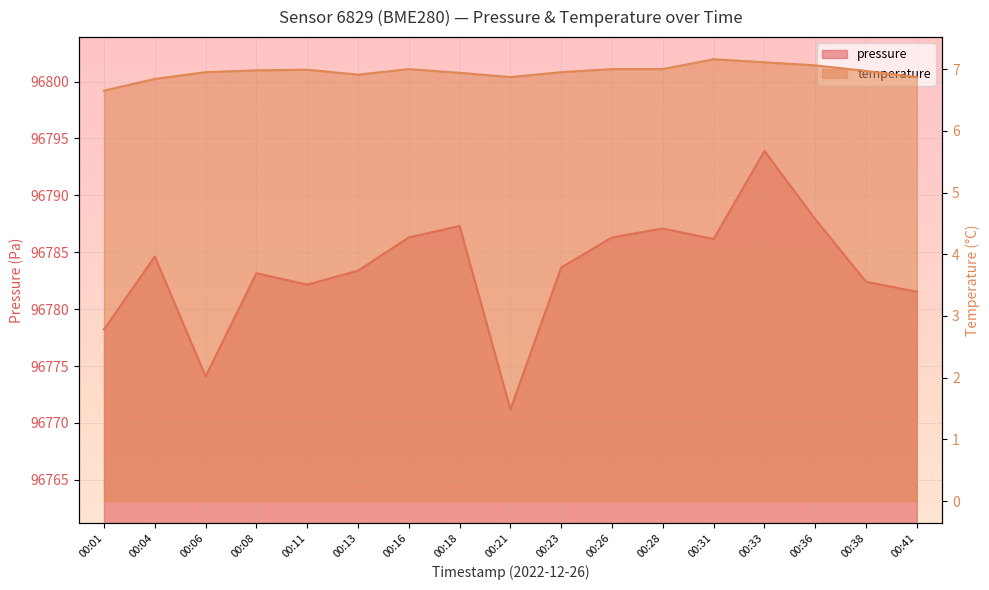

Which series has the largest total across all categories?

pressure